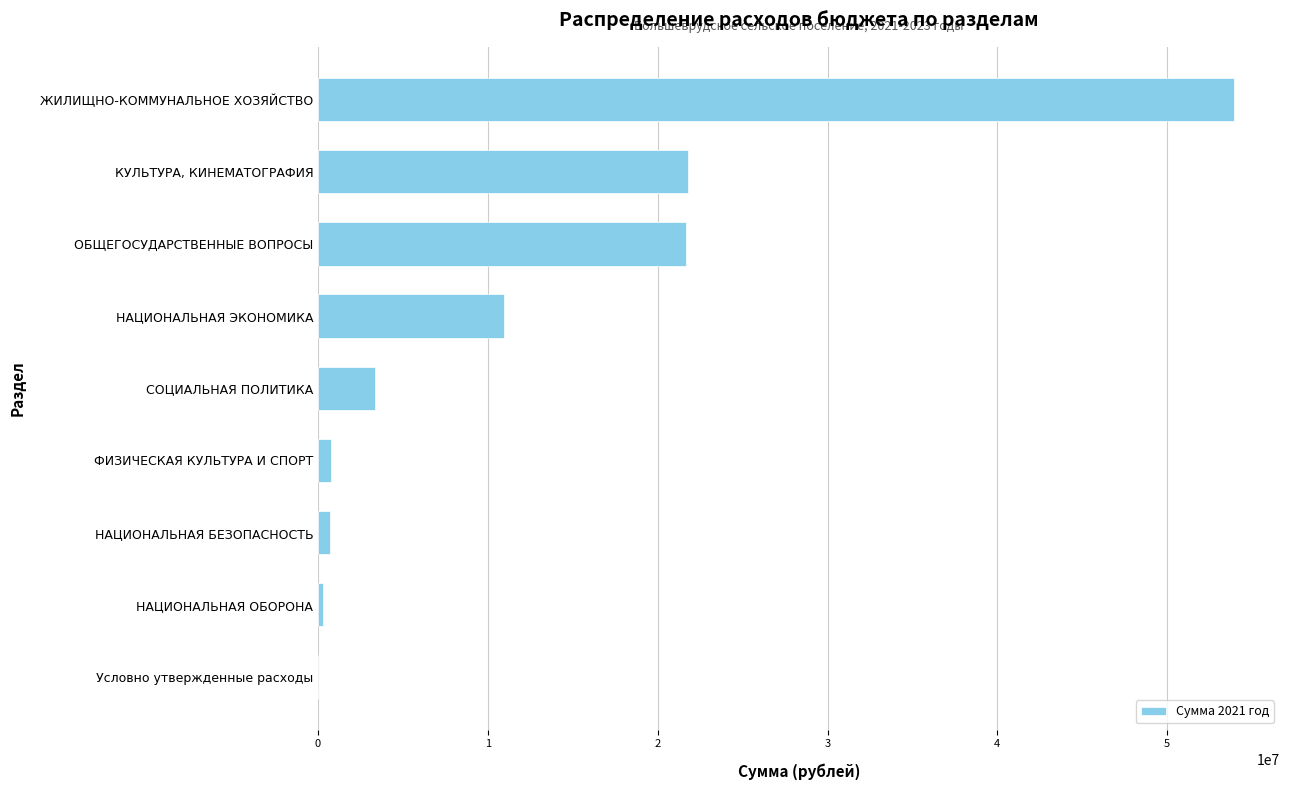

The chart shows a value of 29028703 at ОБЩЕГОСУДАРСТВЕННЫЕ ВОПРОСЫ. True or false?

False